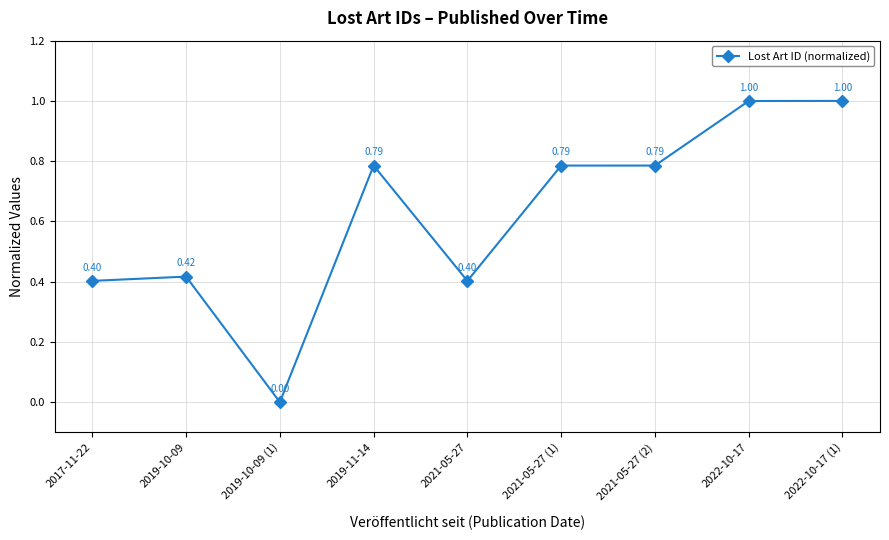

What is the change in value from 2021-05-27 (2) to 2022-10-17 (1)?

+0.2